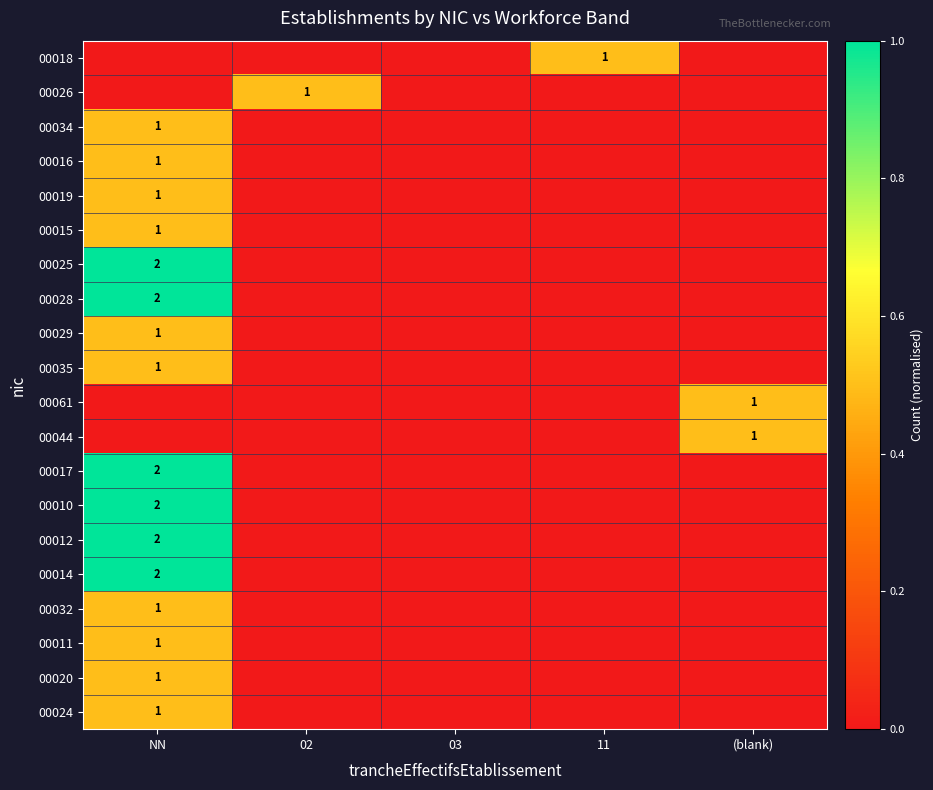

The 00029 series shows 1 at NN. True or false?

True